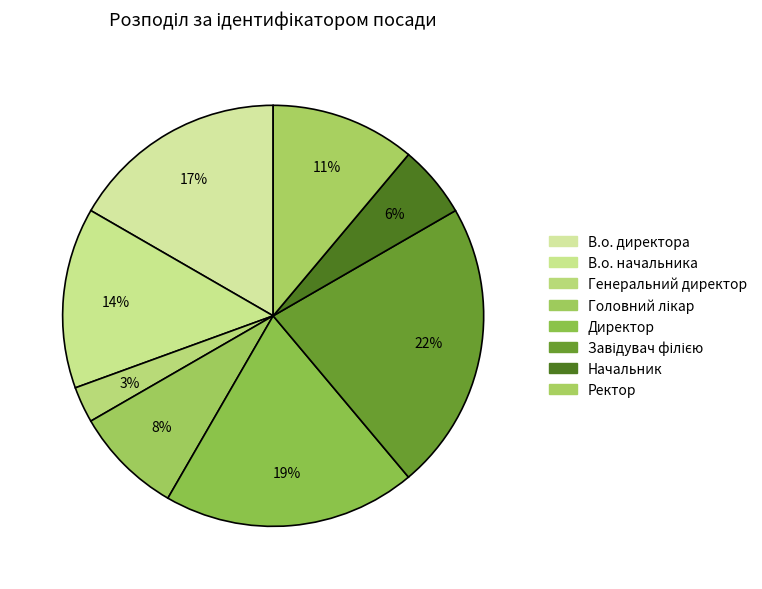

True or false: Головний лікар accounts for 17% of the total.

False